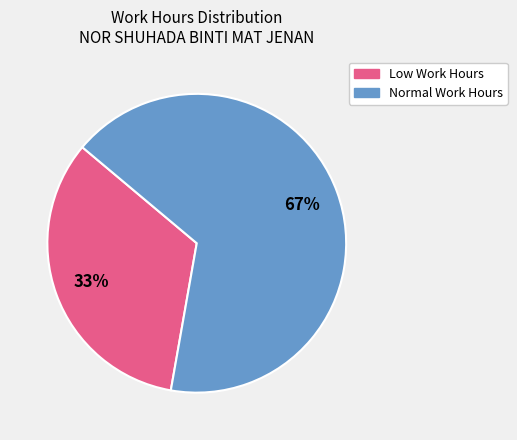

Is there any slice that represents more than half of the pie?

Yes